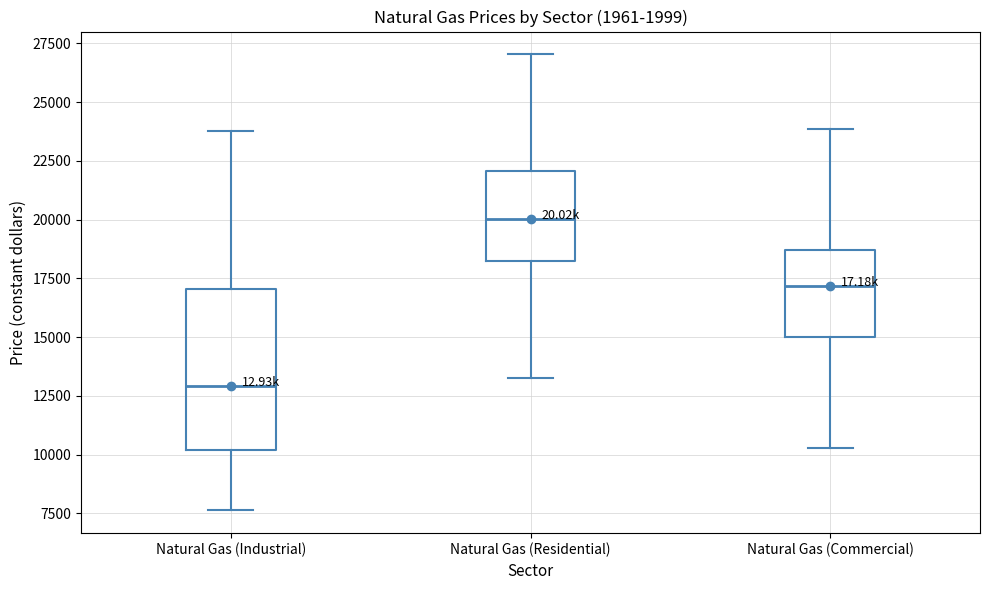

Reading left to right, transcribe this box plot: for each box, give where its median line is, the range the box spans, and where its two whiskers end, as read against the y-axis. The values are not printed on the chart, so give them approximately, as read against the axis.

Natural Gas (Industrial): median 13000, box 10000 to 17000, whiskers 7500 to 24000
Natural Gas (Residential): median 20000, box 18500 to 22000, whiskers 13000 to 27000
Natural Gas (Commercial): median 17000, box 15000 to 18500, whiskers 10500 to 24000